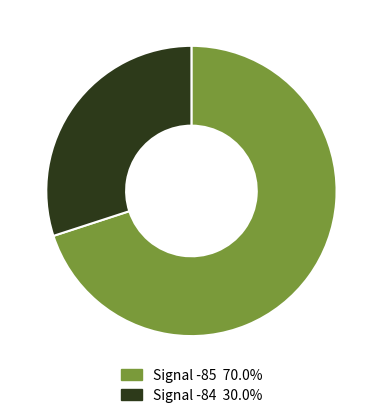

Count the number of slices in the pie.

2